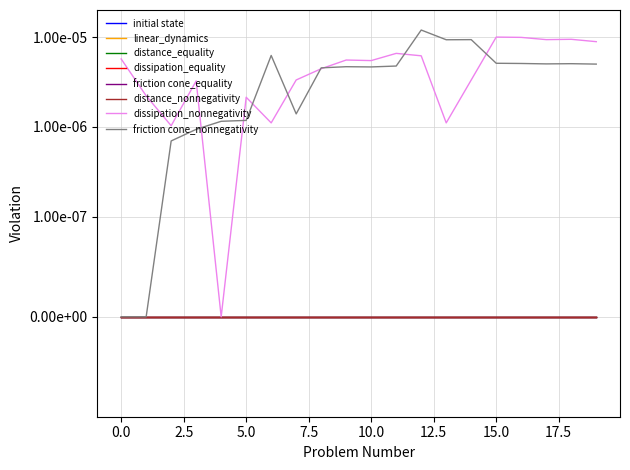

Between 86289662 and 86289656, which is larger?

86289662